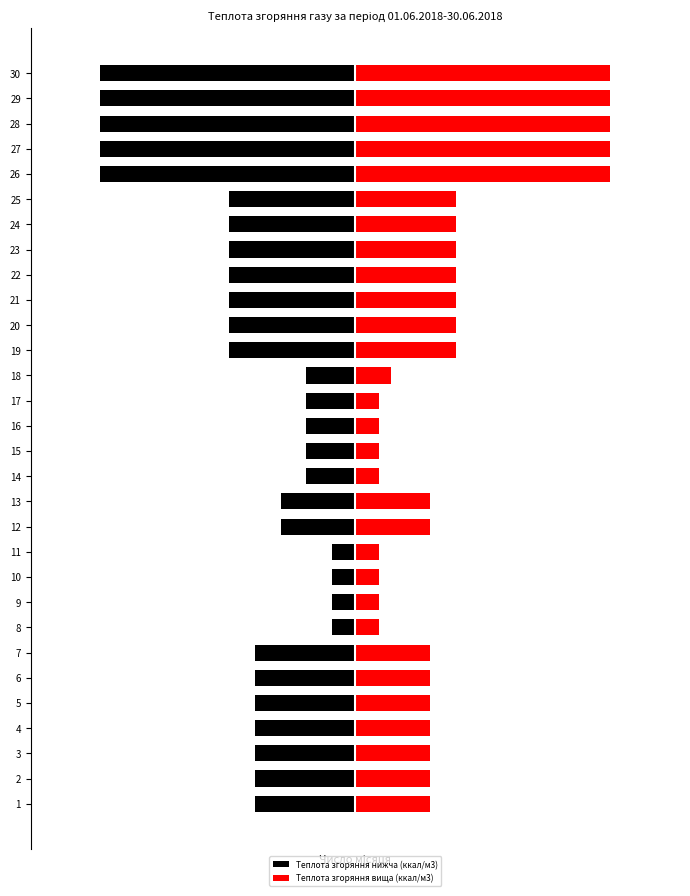

Is the value of Теплота згоряння вища (ккал/м3) at 12 greater than the value of Теплота згоряння нижча (ккал/м3) at 19?

Yes